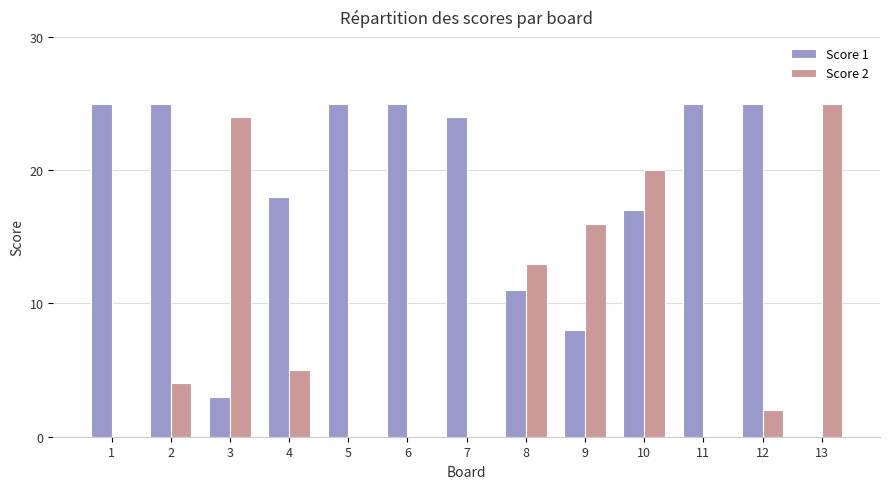

Count the number of categories in the chart.

13